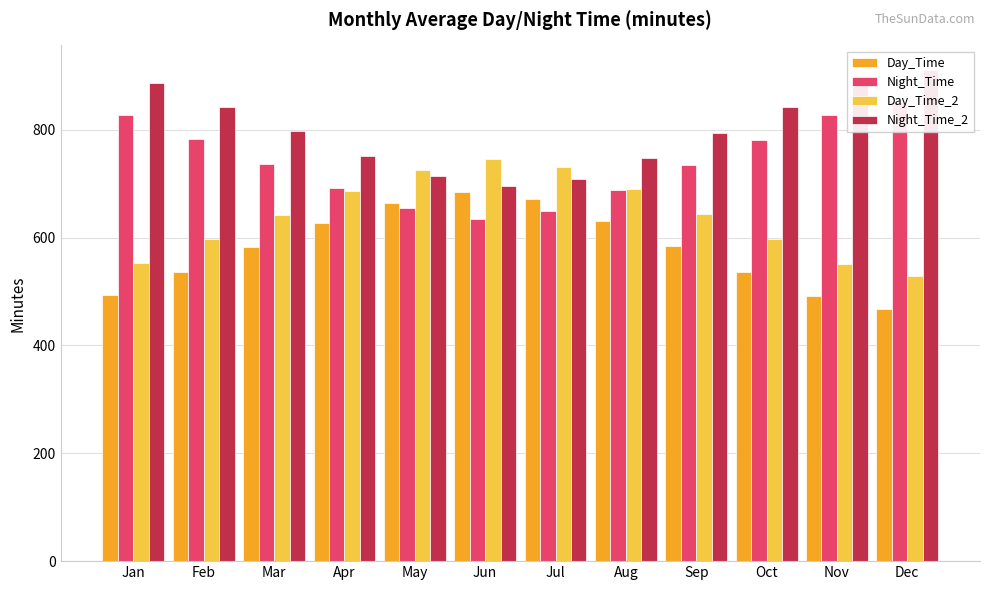

Rank the series by their average value, from lowest to highest.

Day_Time, Day_Time_2, Night_Time, Night_Time_2